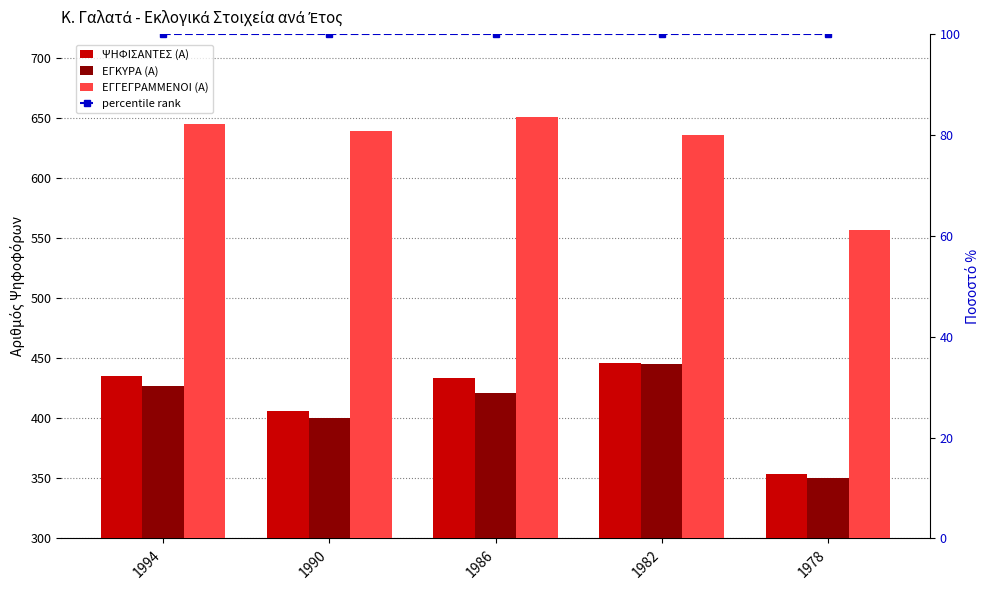

Reading left to right, list all the values displayed in this chart.

ΨΗΦΙΣΑΝΤΕΣ (Α): 435	406	434	446	354
ΕΓΚΥΡΑ (Α): 427	400	421	445	350
ΕΓΓΕΓΡΑΜΜΕΝΟΙ (Α): 645	639	651	636	557
percentile rank: 100	100	100	100	100